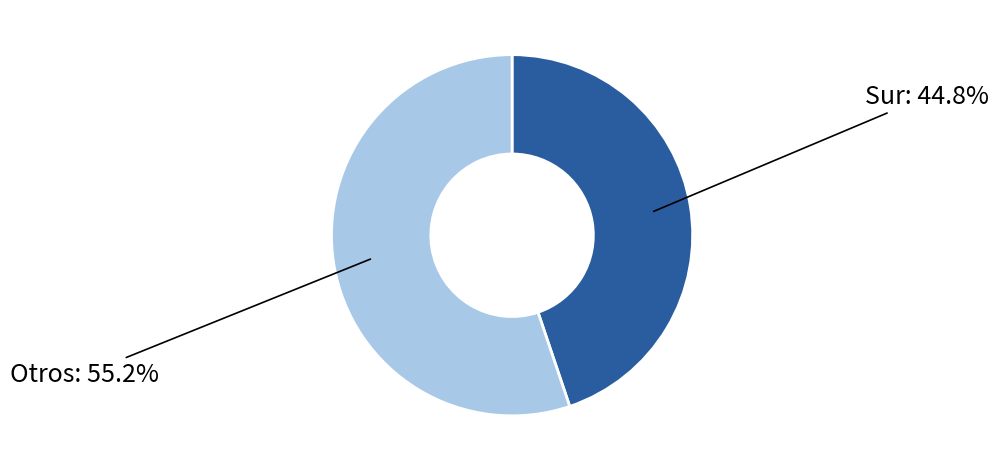

Is there any slice that represents more than half of the pie?

Yes